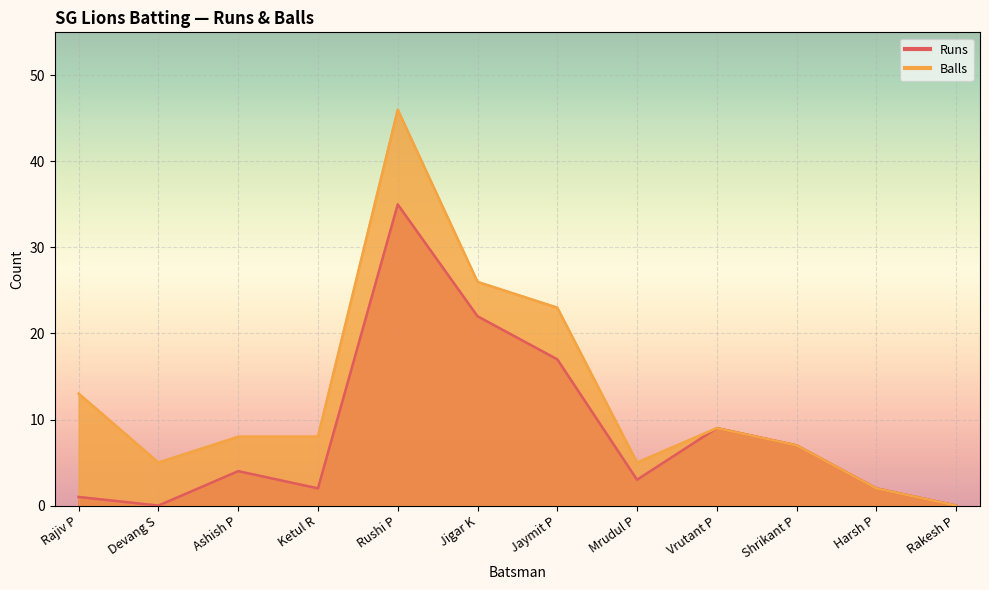

What is the difference between the highest and lowest values at Jigar K?

4